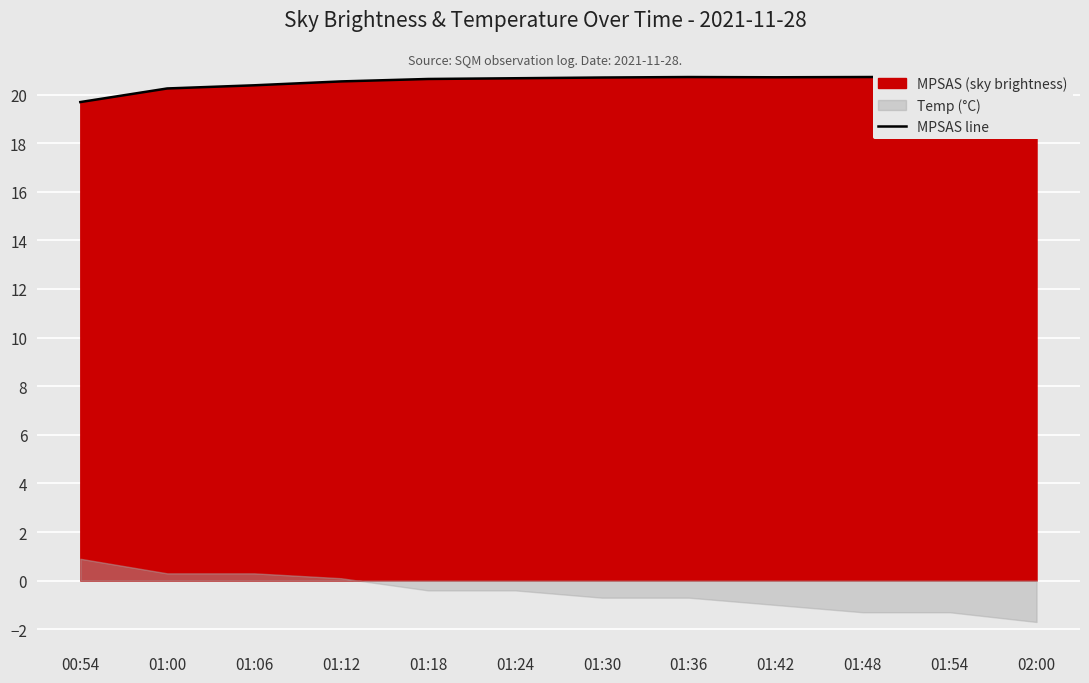

What is the sum of the values at 01:12 and 01:18?

41.2